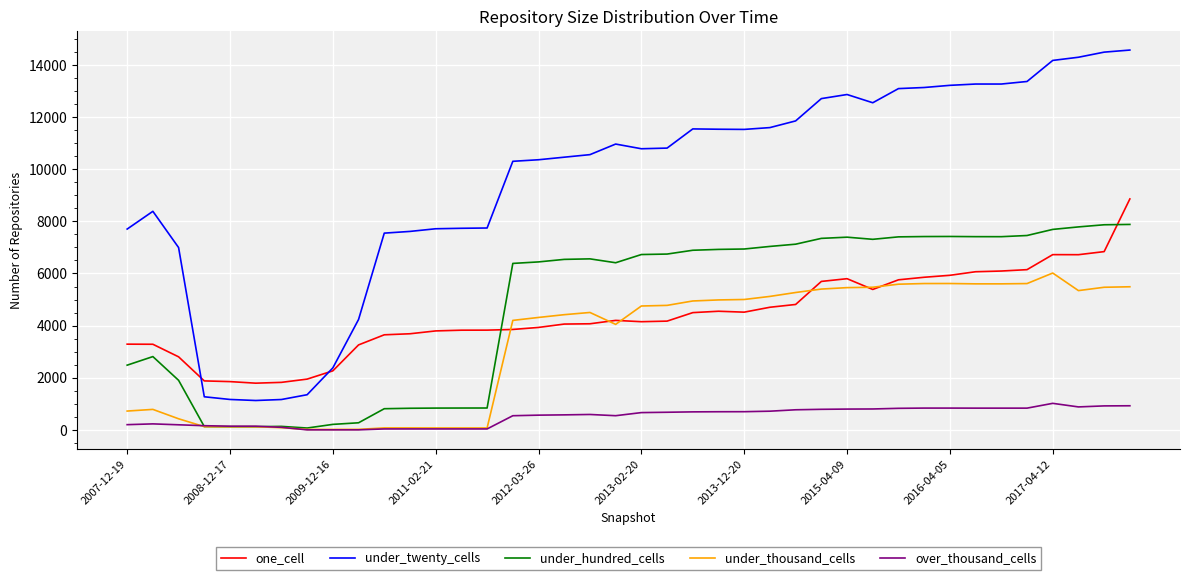

List the series in order of their peak value, highest first.

under_twenty_cells, one_cell, under_hundred_cells, under_thousand_cells, over_thousand_cells